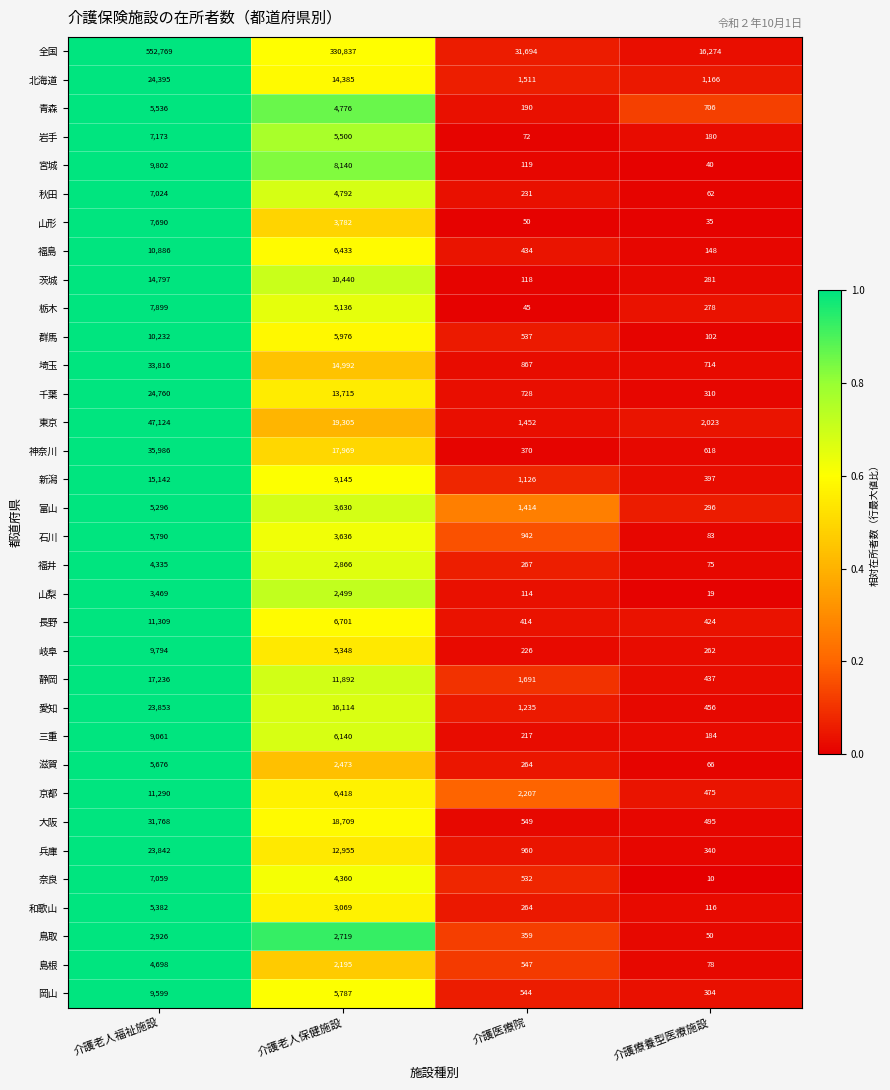

What is the total value across all series at 介護老人保健施設?

592834